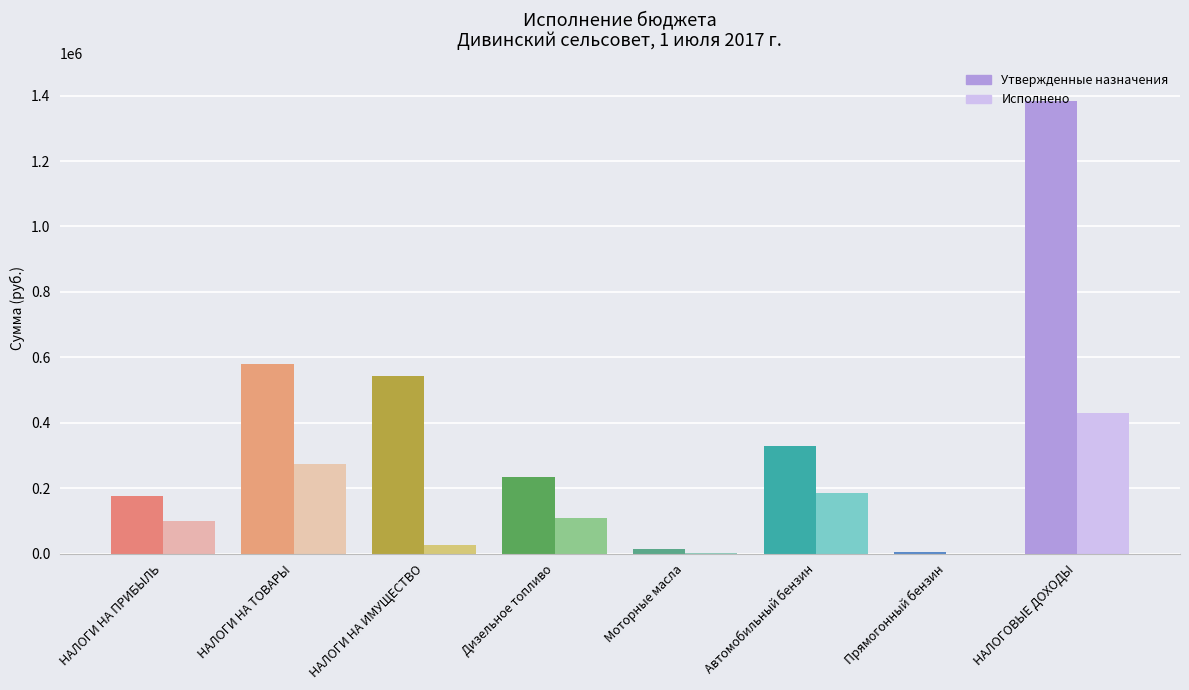

What is the sum of the Исполнено values at Дизельное топливо and Автомобильный бензин?

293911.0